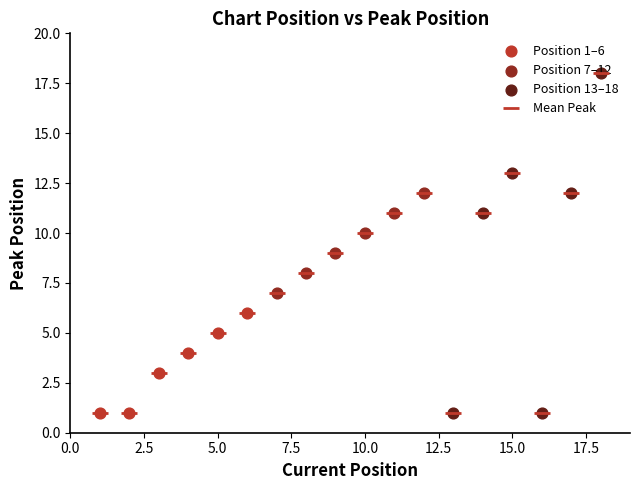

How many points are higher than both their immediate neighbors (excluding endpoints)?

2